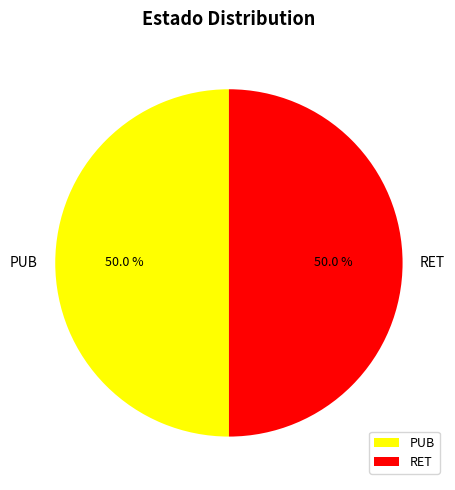

What percentage is the RET slice, to the nearest percent?

50%